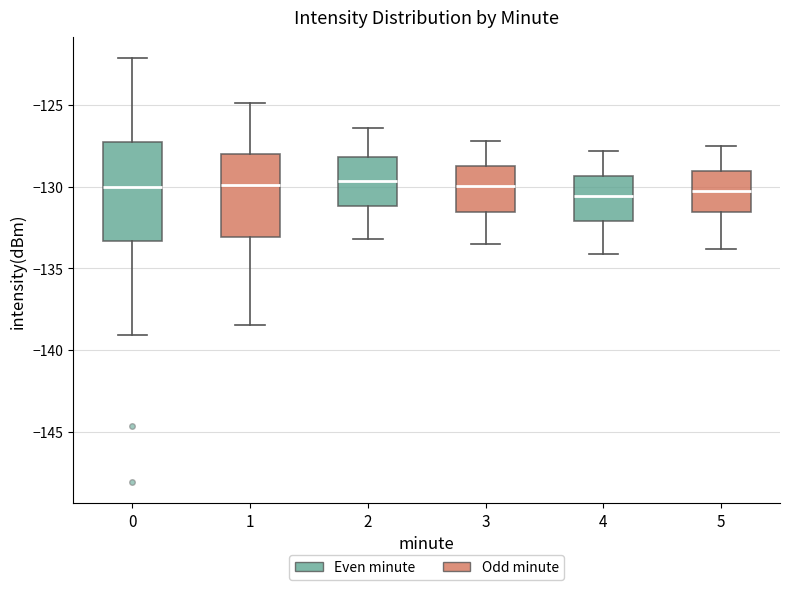

Where does the lower whisker of the box at x = 3 end on the y-axis? The values are not printed on the chart, so give them approximately, as read against the axis.

-133.5